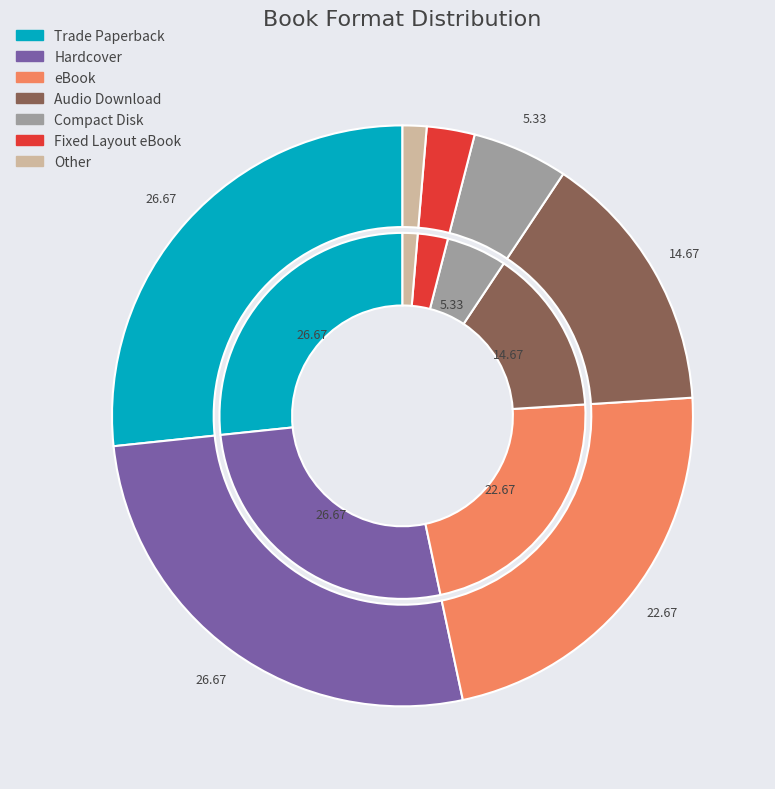

The Fixed Layout eBook slice represents 1% of the pie. True or false?

False